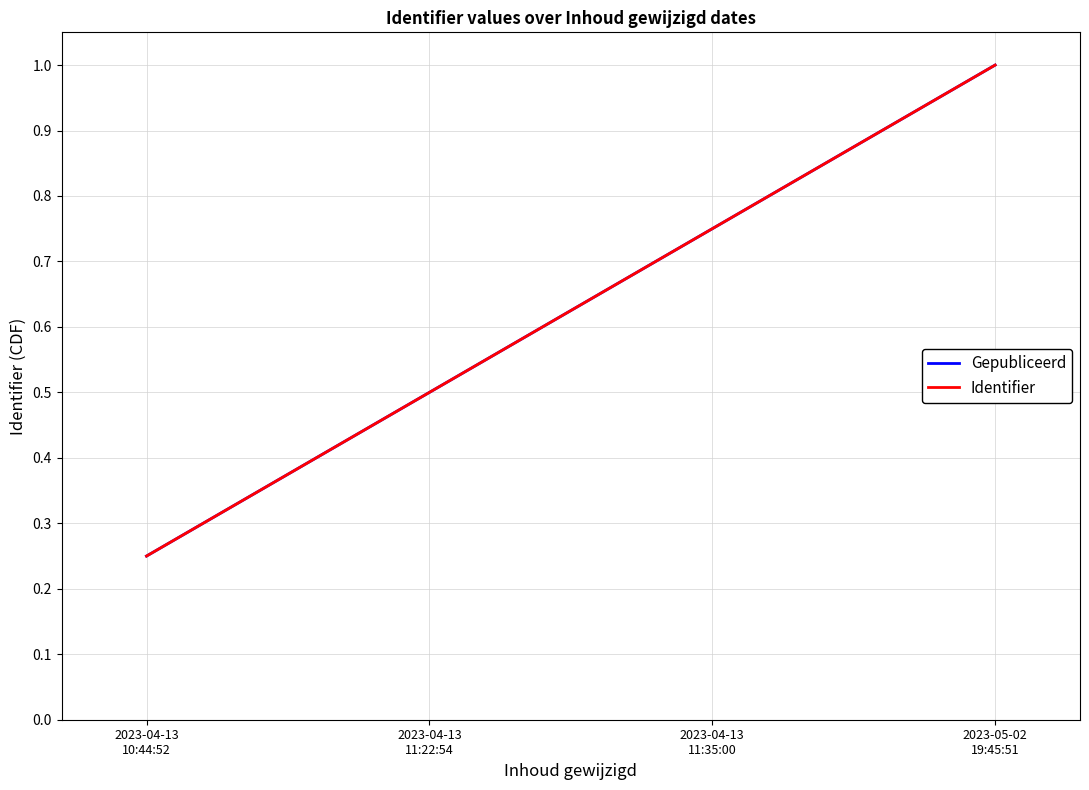

True or false: Gepubliceerd and Identifier cross at least once.

False